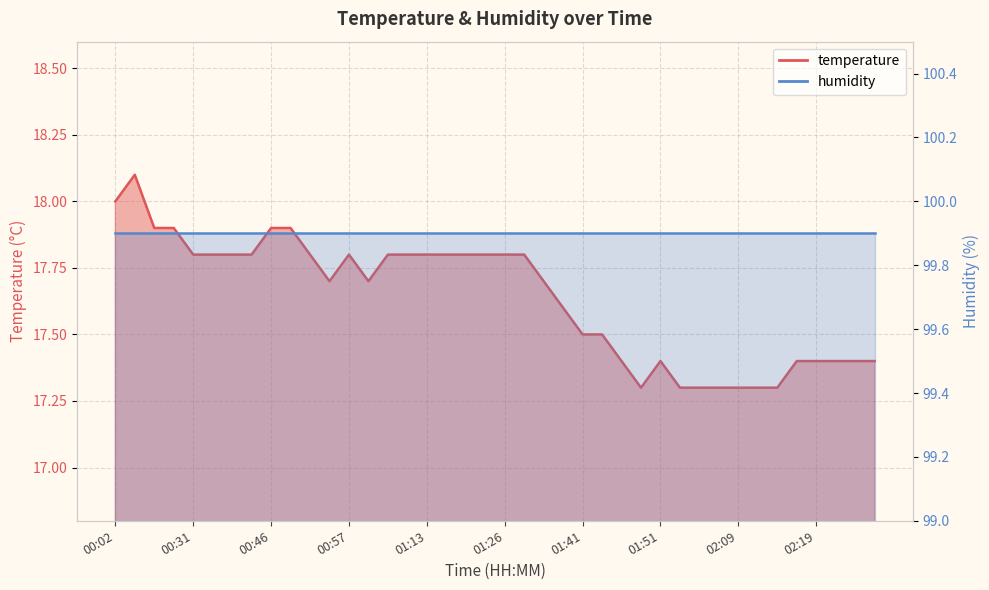

What is the ratio of the value at 01:05 to the value at 00:36?

1.0